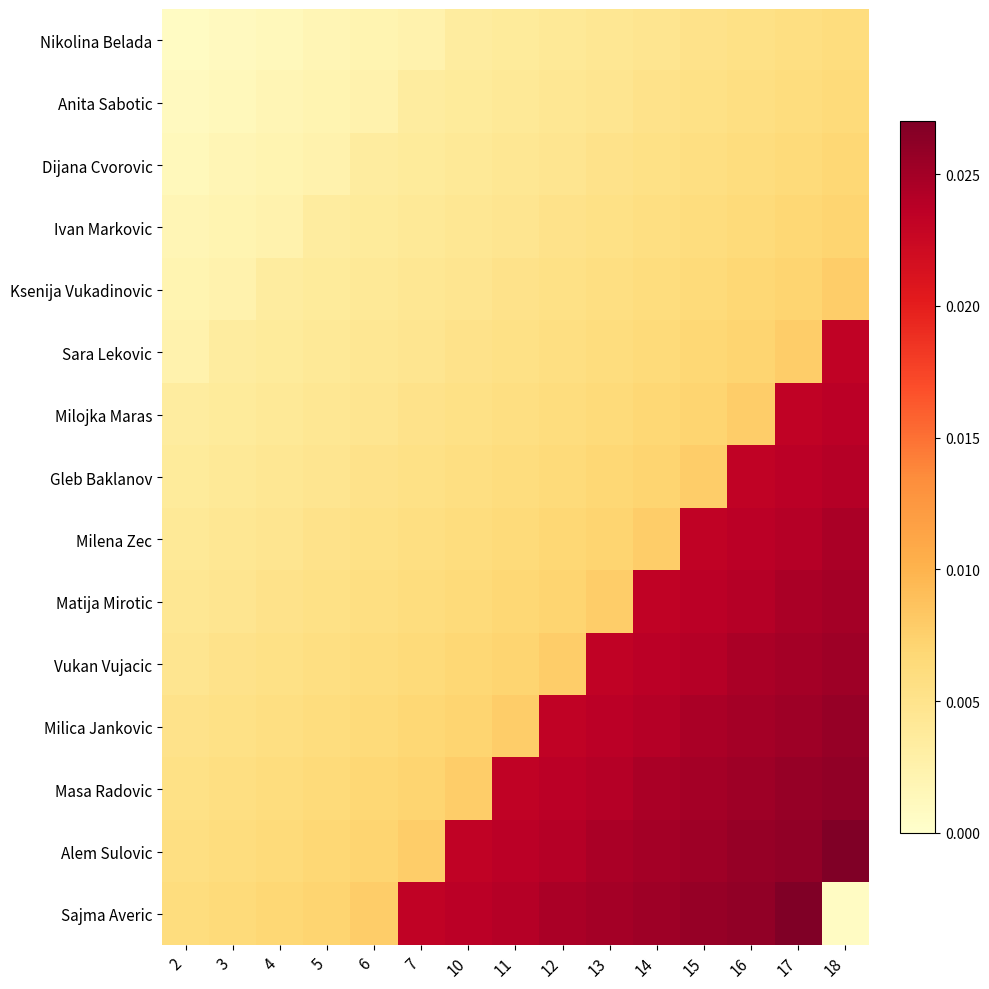

At 18, list the series in order from largest to smallest.

Alem Sulovic, Masa Radovic, Milica Jankovic, Vukan Vujacic, Matija Mirotic, Milena Zec, Gleb Baklanov, Milojka Maras, Sara Lekovic, Ksenija Vukadinovic, Ivan Markovic, Dijana Cvorovic, Anita Sabotic, Nikolina Belada, Sajma Averic